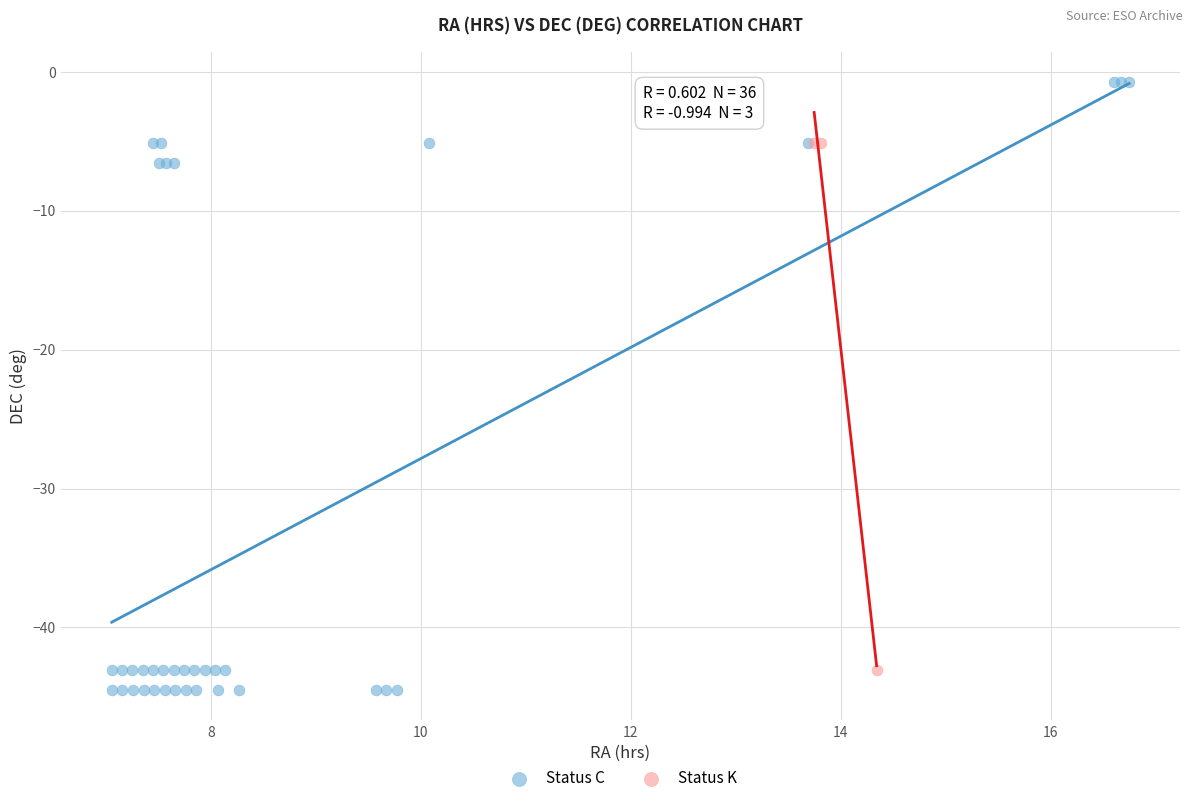

Which series reaches the maximum Y coordinate?

Status C